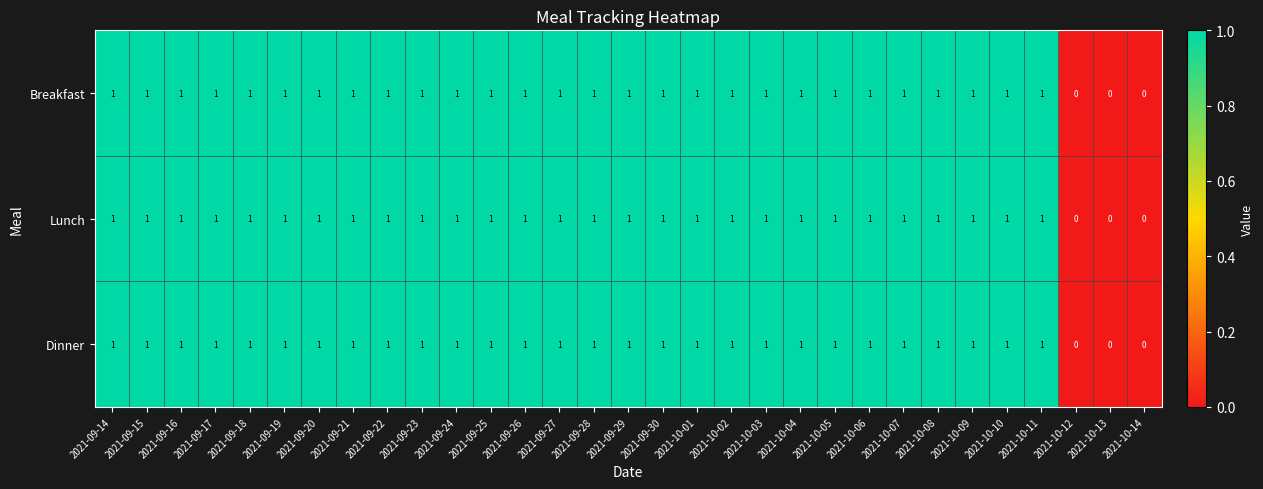

What is the total value across all series at 2021-09-21?

3